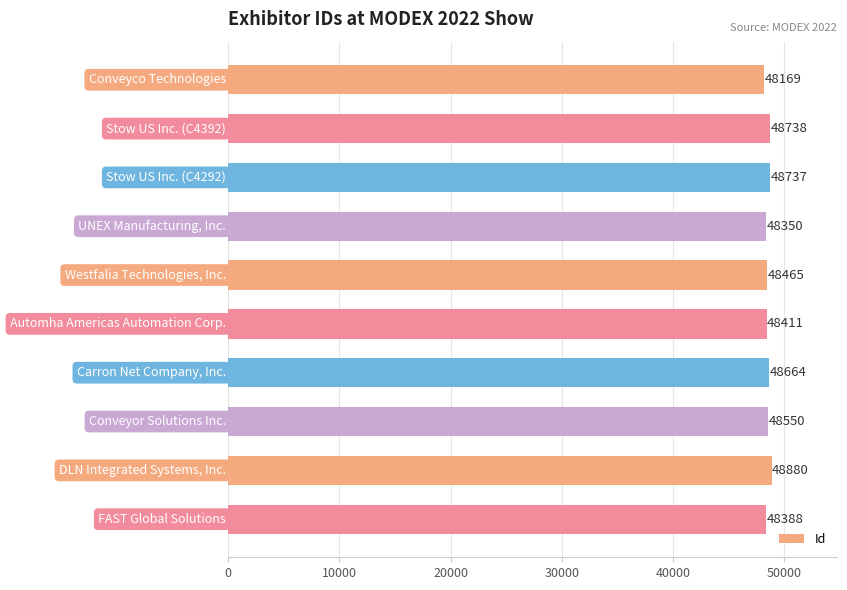

What is the greatest value displayed?

48880